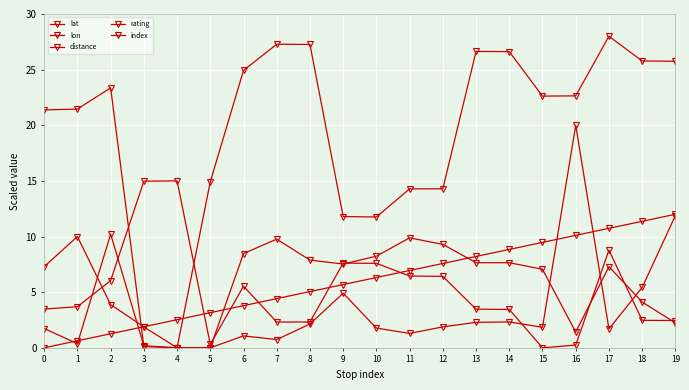

At which category is the sum across all series the highest?

17